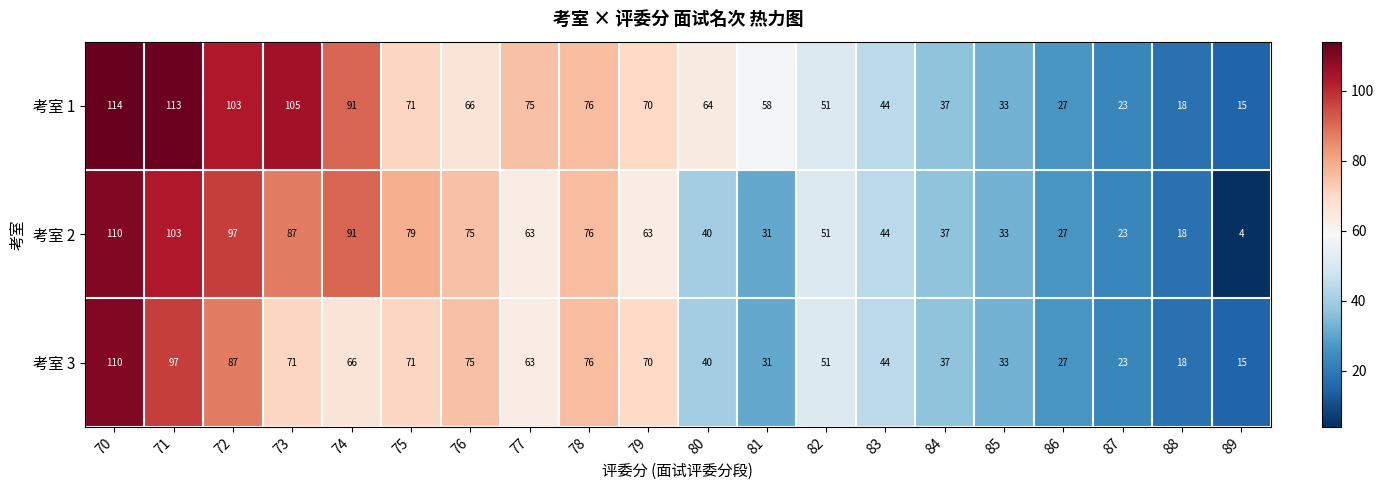

Is the value of 考室 3 at 78 greater than the value of 考室 2 at 82?

Yes